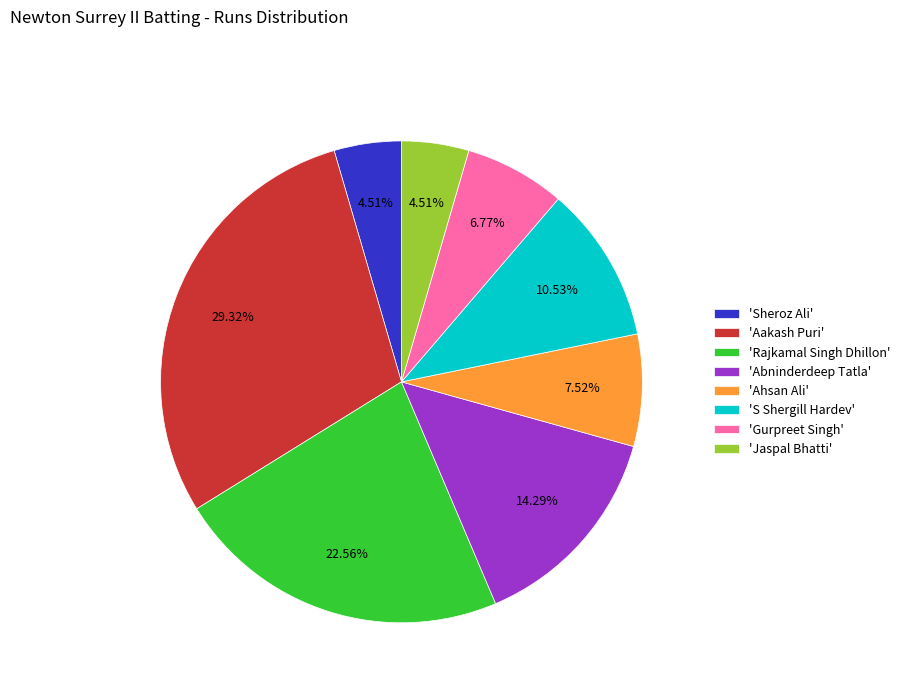

Which category has the biggest portion of the pie?

'Aakash Puri'